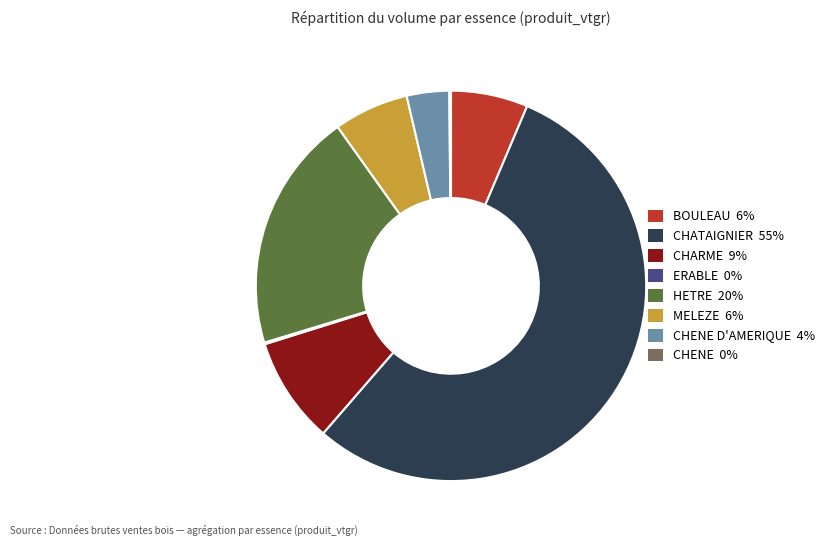

Is there a majority slice in this chart?

Yes